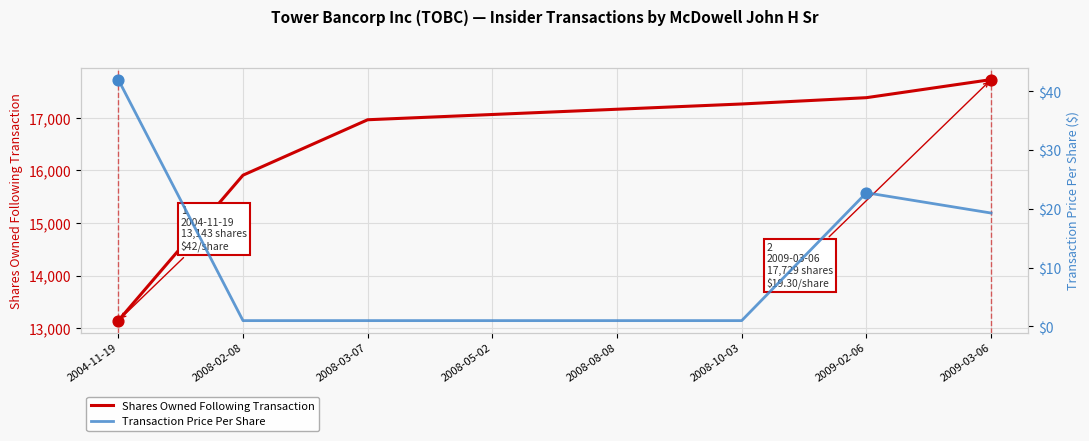

At which category is the sum across all series the highest?

2009-03-06